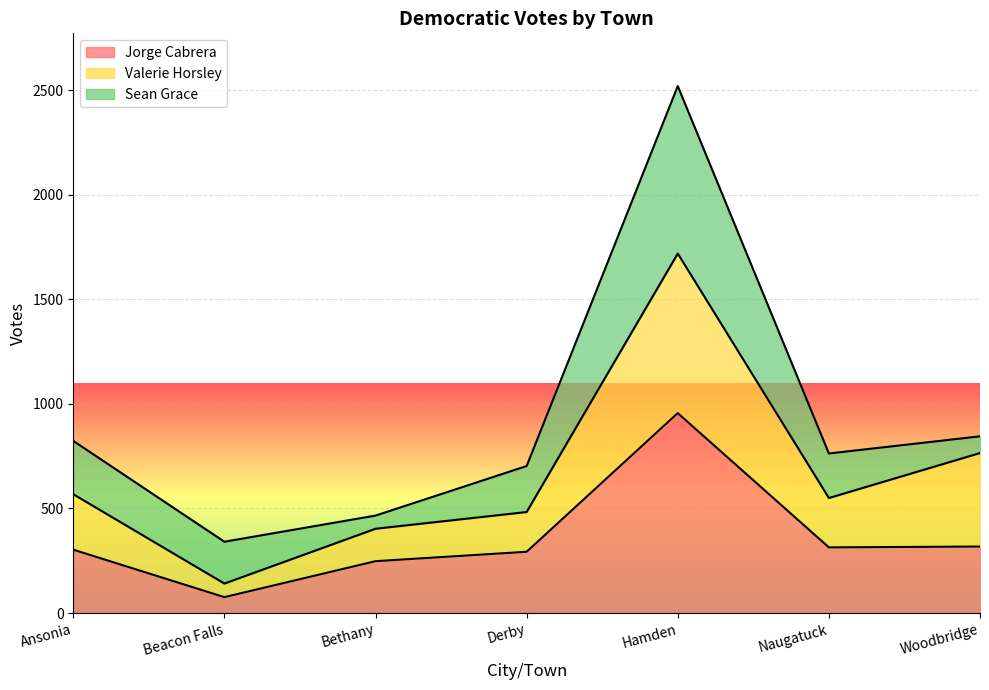

Is it true that Valerie Horsley equals 183 at Naugatuck?

False